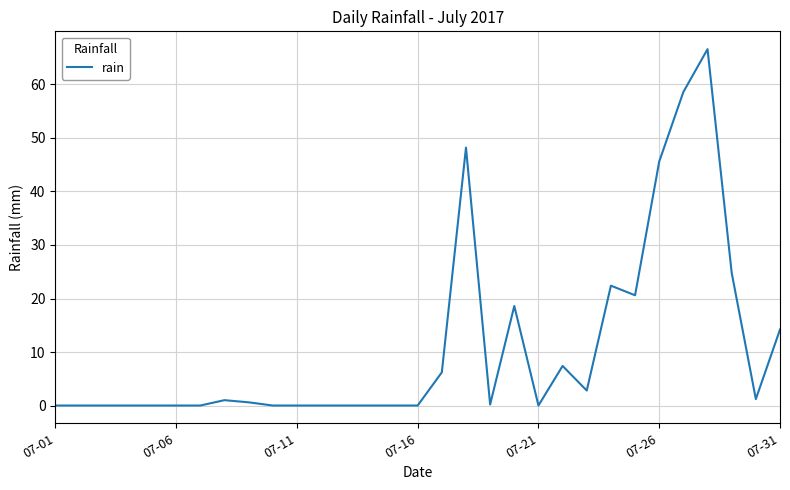

What is the average value?

10.9